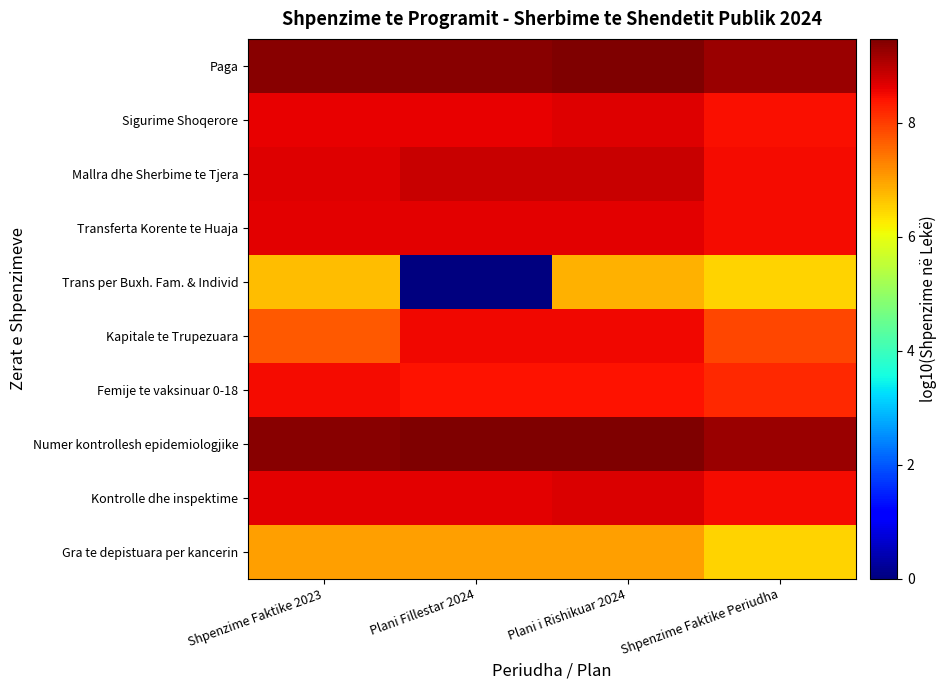

Reading left to right, list all the values displayed in this chart.

Paga: Shpenzime Faktike 2023=9.4	Plani Fillestar 2024=9.4	Plani i Rishikuar 2024=9.4	Shpenzime Faktike Periudha=9.2
Sigurime Shoqerore: Shpenzime Faktike 2023=8.6	Plani Fillestar 2024=8.6	Plani i Rishikuar 2024=8.7	Shpenzime Faktike Periudha=8.4
Mallra dhe Sherbime te Tjera: Shpenzime Faktike 2023=8.7	Plani Fillestar 2024=8.8	Plani i Rishikuar 2024=8.8	Shpenzime Faktike Periudha=8.5
Transferta Korente te Huaja: Shpenzime Faktike 2023=8.7	Plani Fillestar 2024=8.6	Plani i Rishikuar 2024=8.6	Shpenzime Faktike Periudha=8.5
Trans per Buxh. Fam. & Individ: Shpenzime Faktike 2023=6.7	Plani Fillestar 2024=0.0	Plani i Rishikuar 2024=6.8	Shpenzime Faktike Periudha=6.5
Kapitale te Trupezuara: Shpenzime Faktike 2023=7.7	Plani Fillestar 2024=8.5	Plani i Rishikuar 2024=8.5	Shpenzime Faktike Periudha=7.9
Femije te vaksinuar 0-18: Shpenzime Faktike 2023=8.5	Plani Fillestar 2024=8.4	Plani i Rishikuar 2024=8.4	Shpenzime Faktike Periudha=8.2
Numer kontrollesh epidemiologjike: Shpenzime Faktike 2023=9.4	Plani Fillestar 2024=9.4	Plani i Rishikuar 2024=9.5	Shpenzime Faktike Periudha=9.2
Kontrolle dhe inspektime: Shpenzime Faktike 2023=8.6	Plani Fillestar 2024=8.6	Plani i Rishikuar 2024=8.7	Shpenzime Faktike Periudha=8.5
Gra te depistuara per kancerin: Shpenzime Faktike 2023=7.0	Plani Fillestar 2024=7.0	Plani i Rishikuar 2024=7.0	Shpenzime Faktike Periudha=6.5